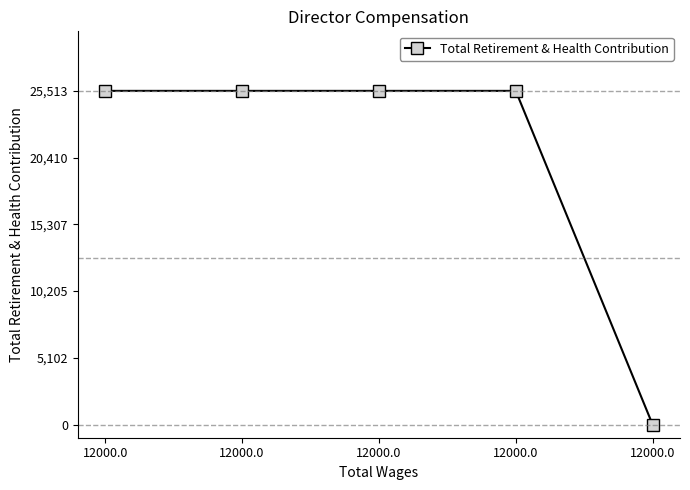

The chart shows a value of 25513 at 12000.0. True or false?

True